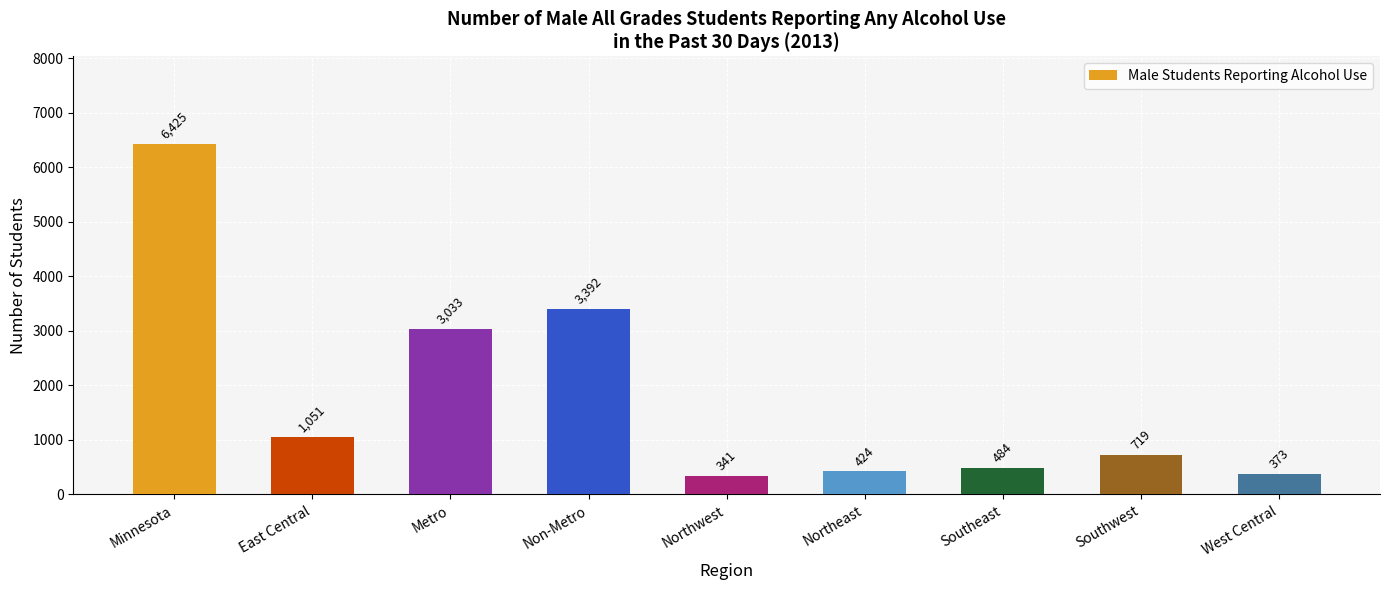

Reading left to right, transcribe all the data shown in this chart.

Minnesota=6425	East Central=1051	Metro=3033	Non-Metro=3392	Northwest=341	Northeast=424	Southeast=484	Southwest=719	West Central=373